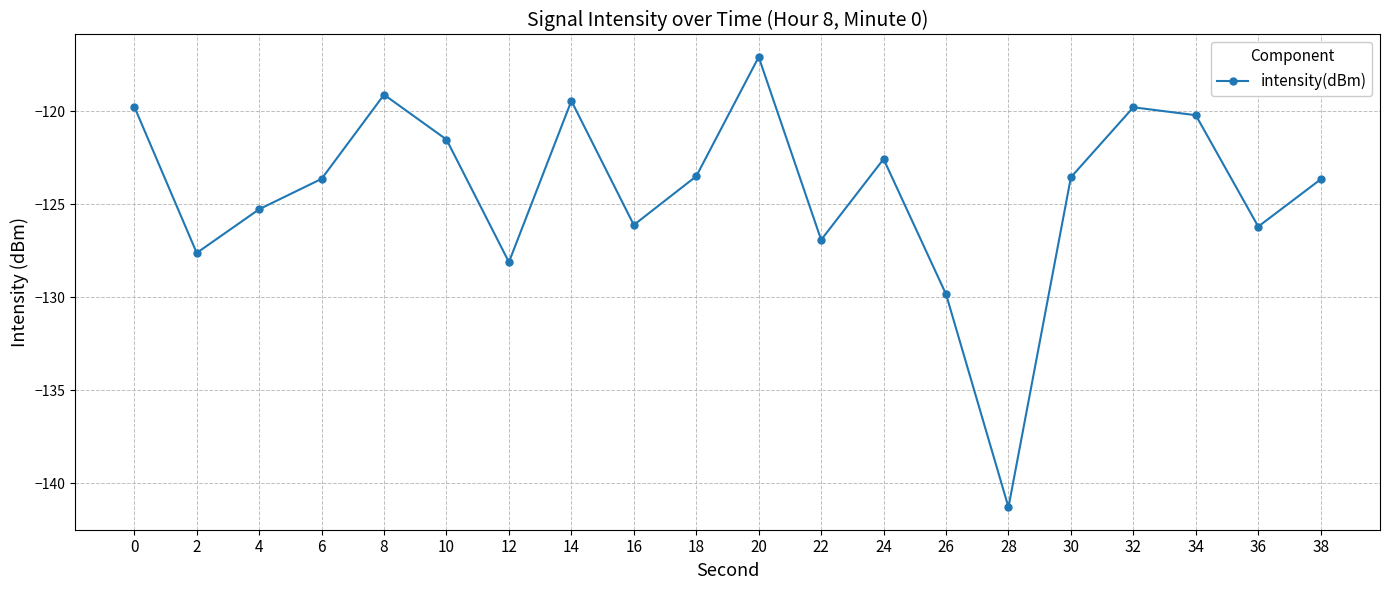

What is the average value?

-124.3